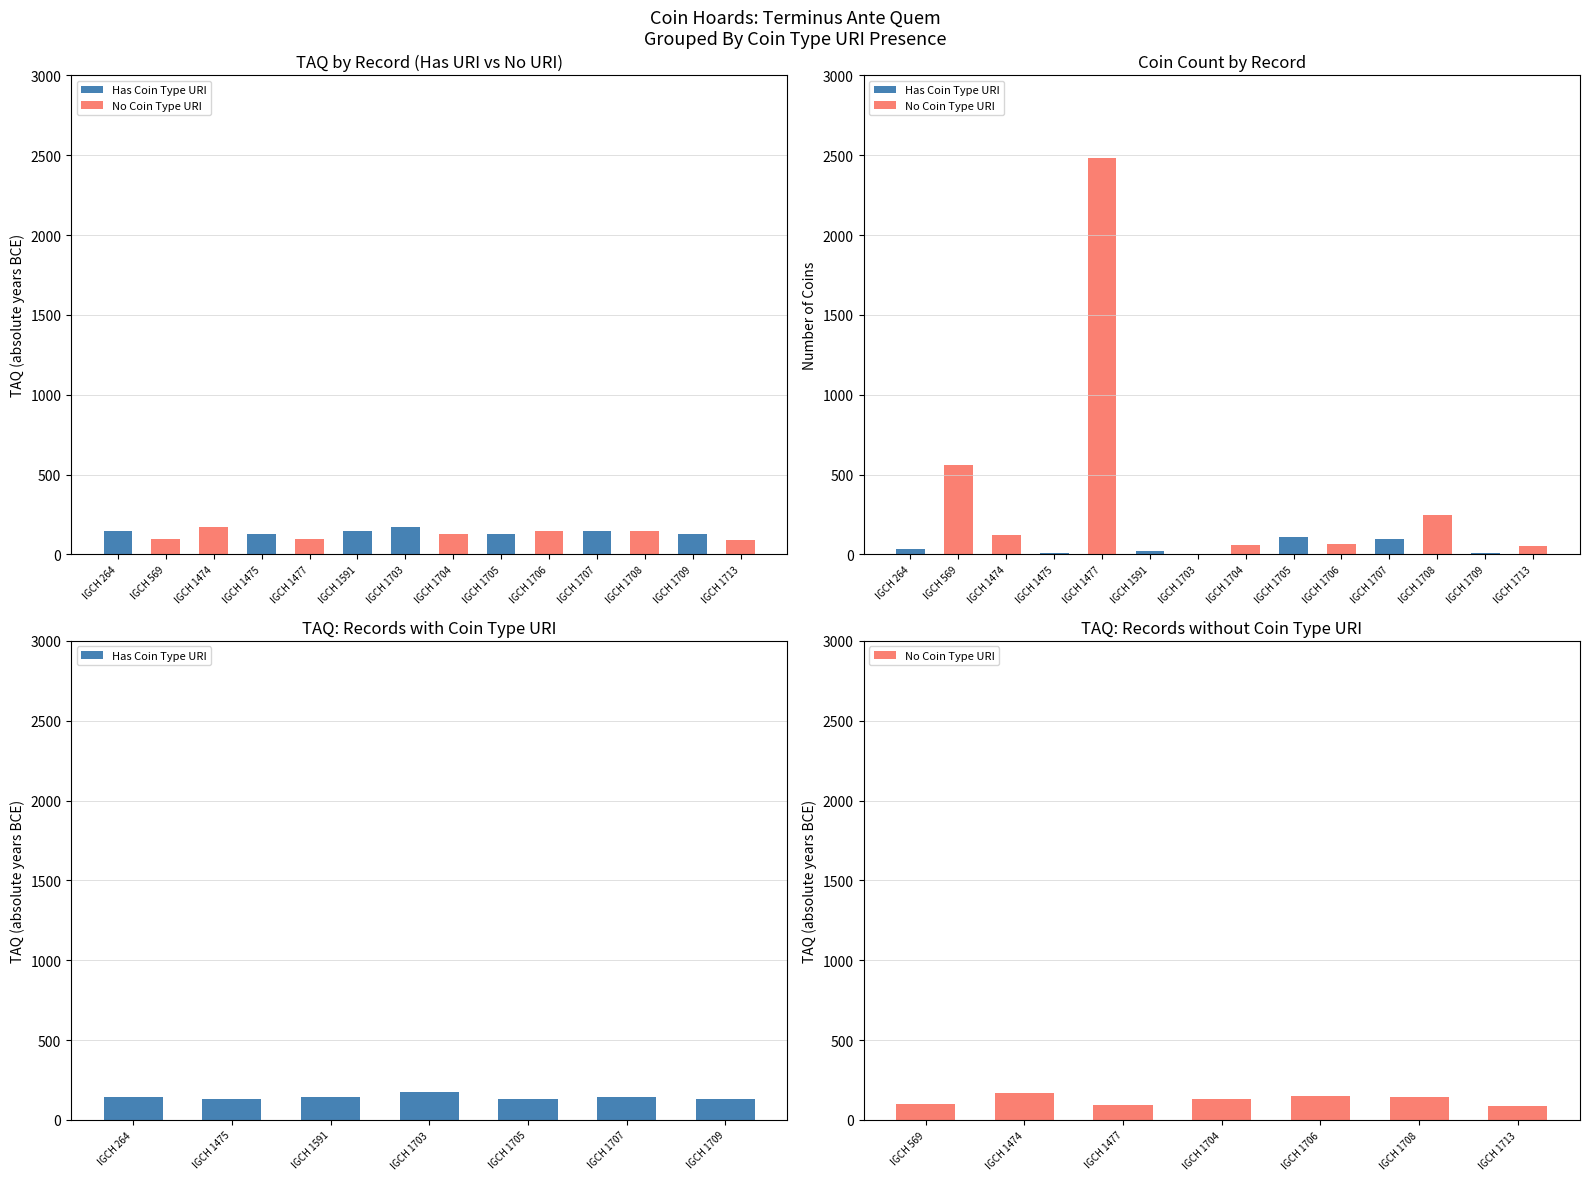

What are all the series names shown in the legend?

Has Coin Type URI, No Coin Type URI